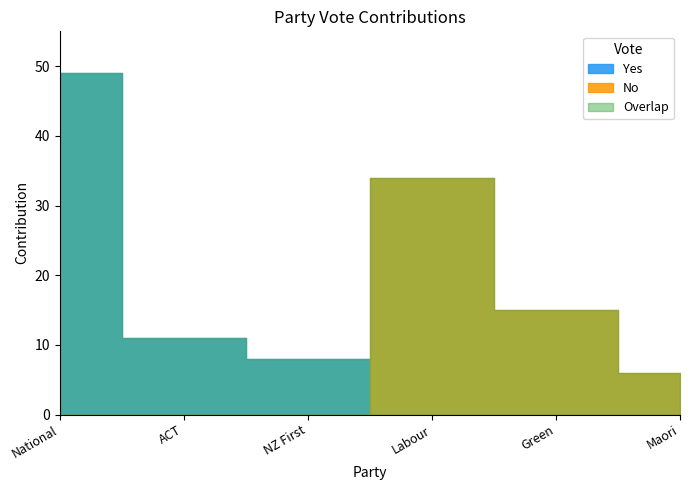

List the series in order of their peak value, lowest first.

No, Yes